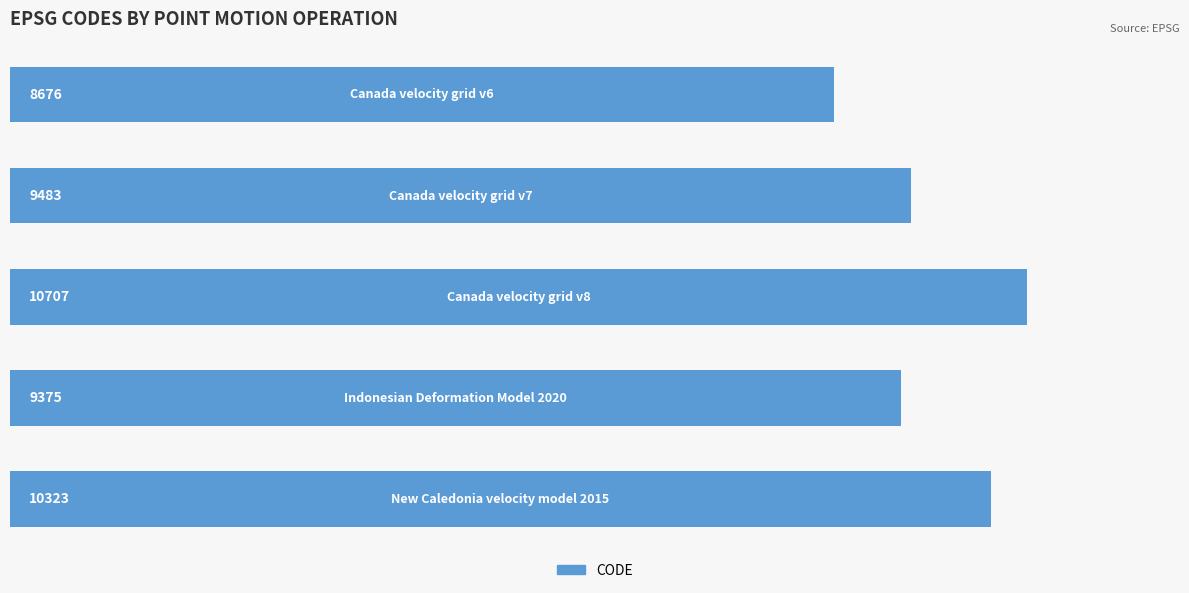

How many categories are shown in the chart?

5